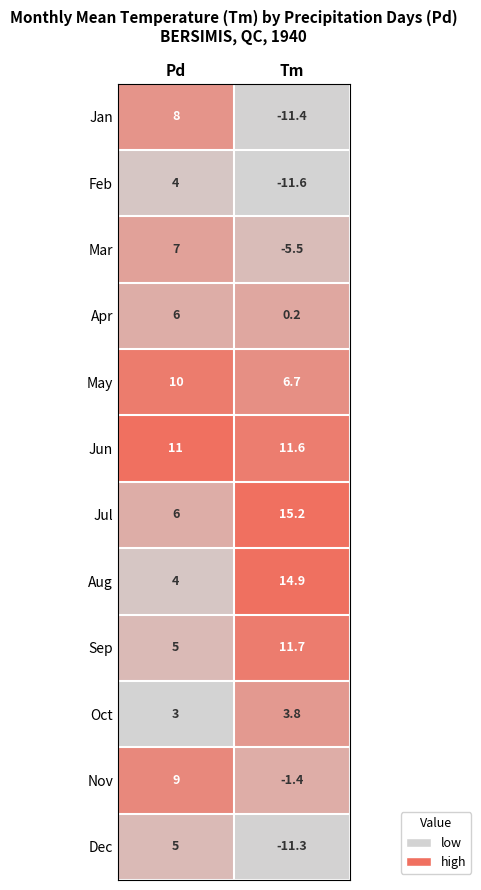

Which category has the lowest value across all series?

Tm